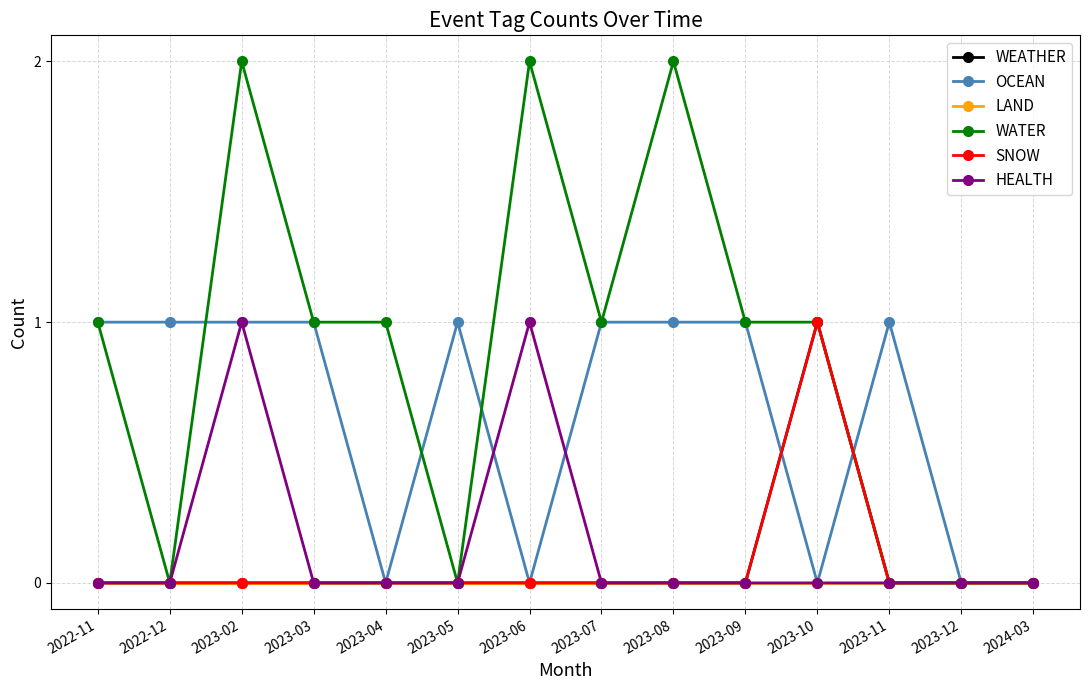

Is this an area chart (filled region under the line)?

No